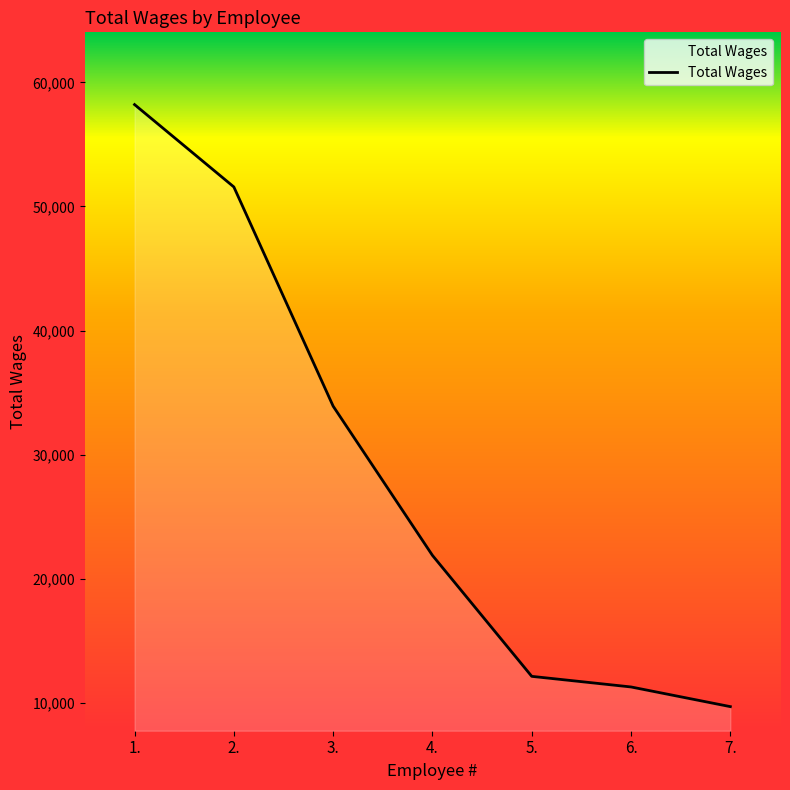

What is the average value?

28386